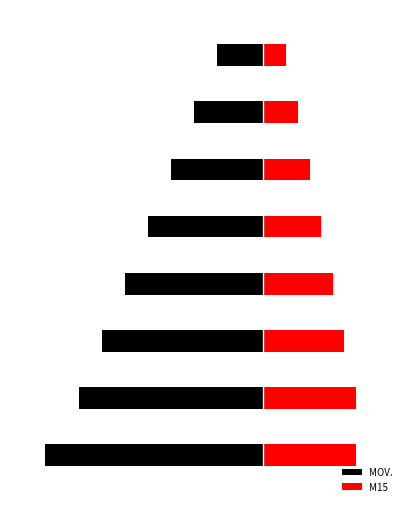

Does the chart contain stacked bars?

No